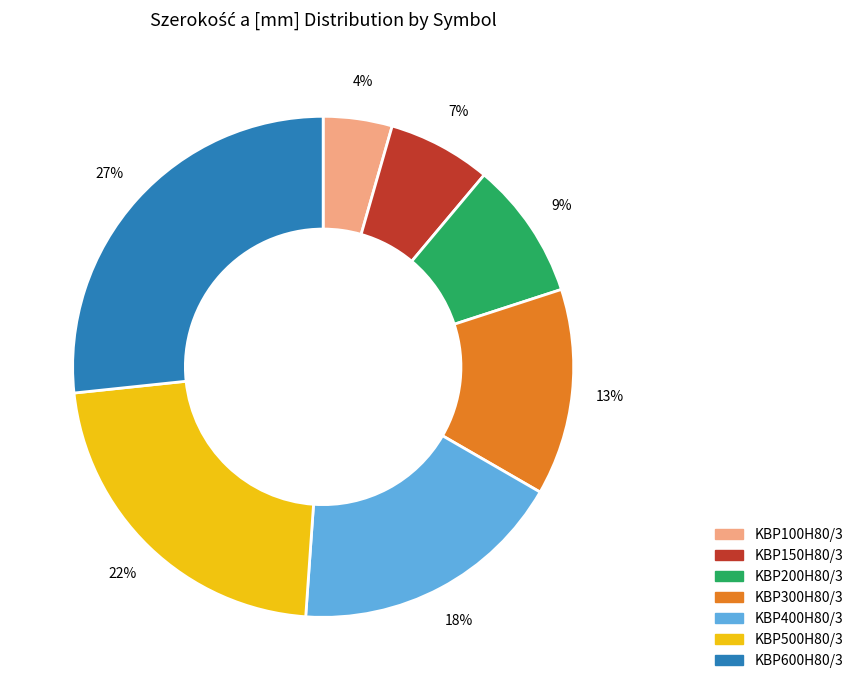

Does KBP150H80/3 account for over 50% of the chart?

No